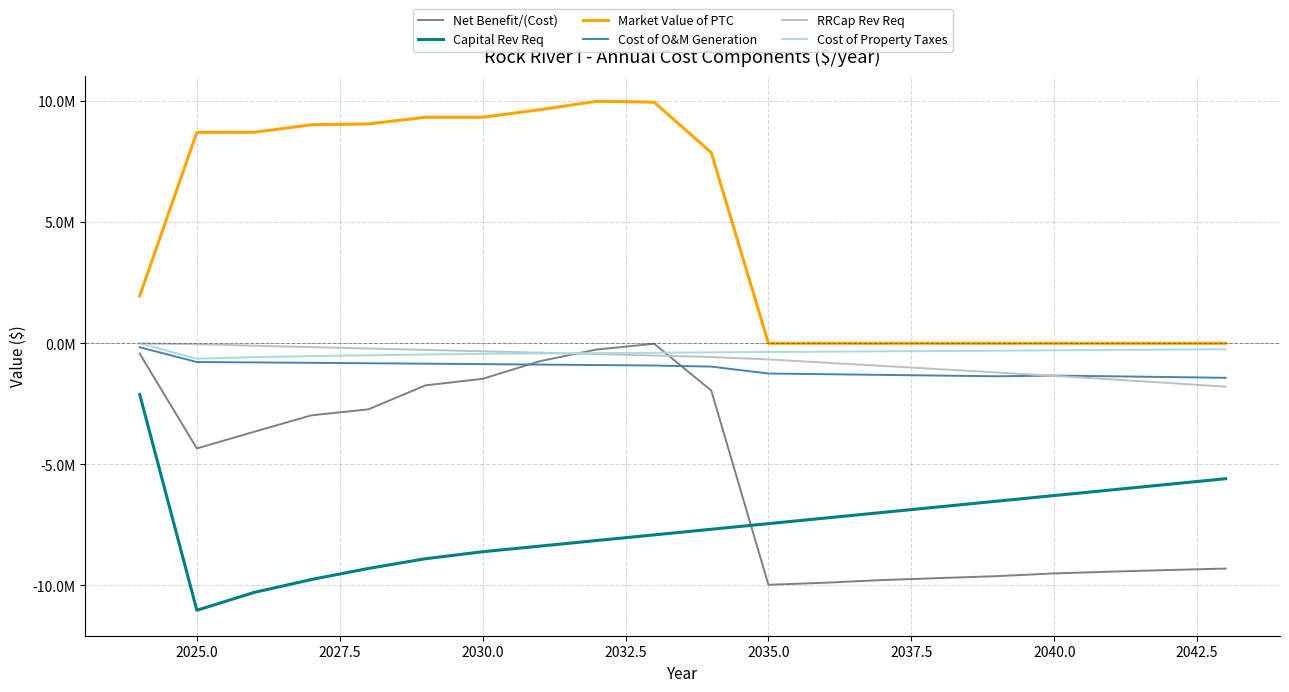

Is this an area chart (filled region under the line)?

No